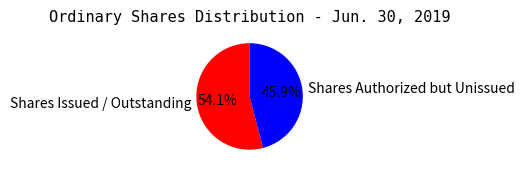

Between Shares Issued / Outstanding and Shares Authorized but Unissued, which is larger?

Shares Issued / Outstanding